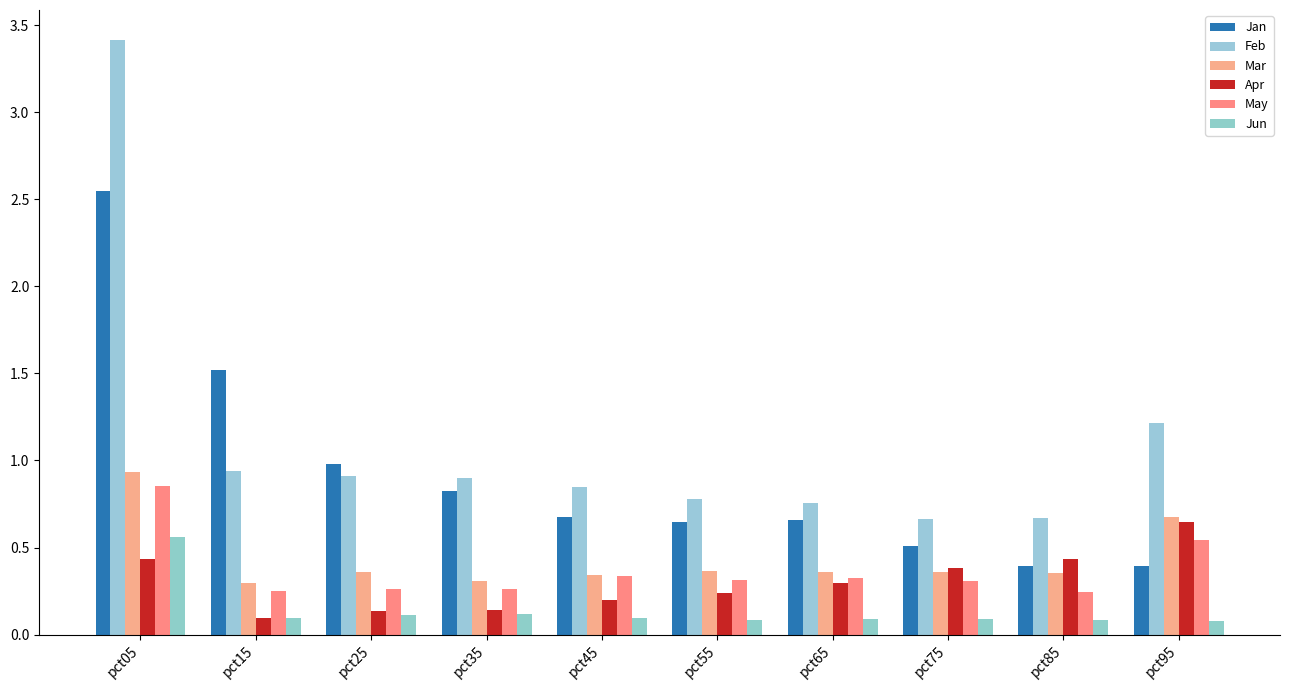

Rank the series by their maximum value, from highest to lowest.

Feb, Jan, Mar, May, Apr, Jun